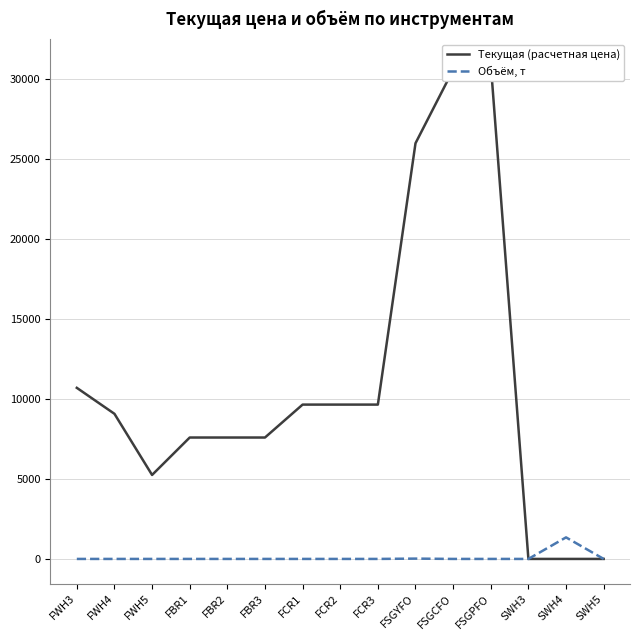

Which series has the widest spread of values?

Текущая (расчетная цена)